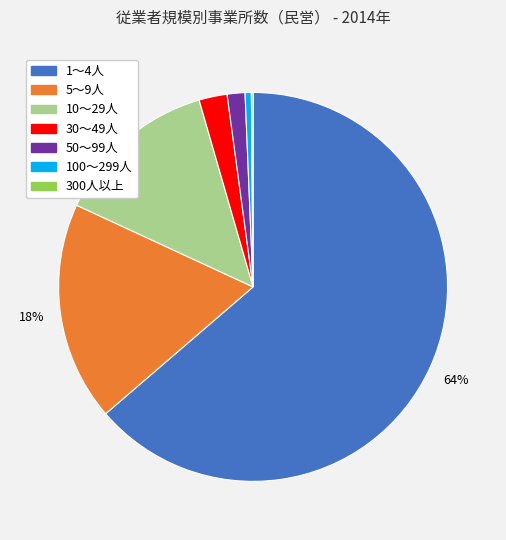

The 30～49人 slice represents 8% of the pie. True or false?

False